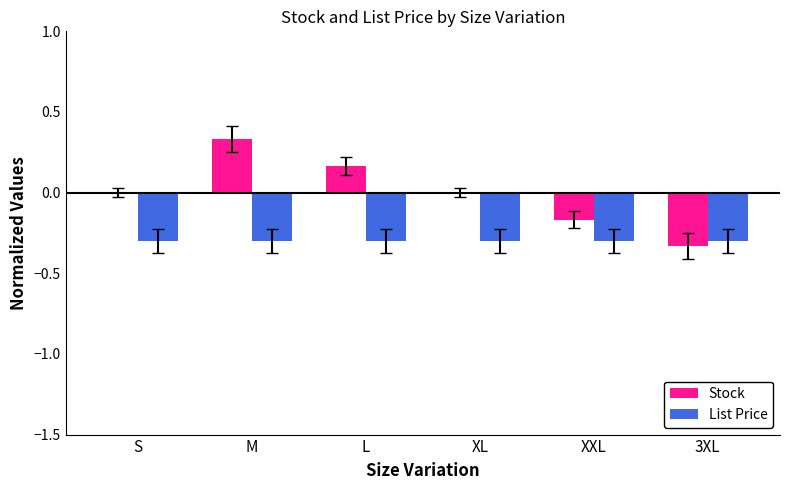

Is the value of List Price at S greater than the value of Stock at L?

No